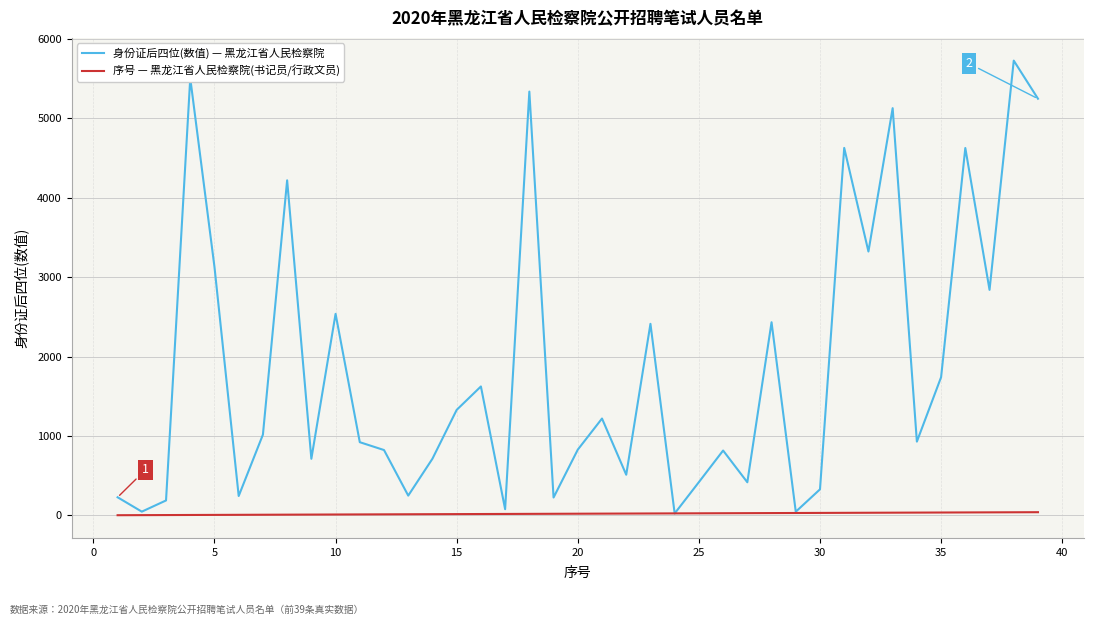

What is the minimum value for 身份证后四位(数值) — 黑龙江省人民检察院?

23